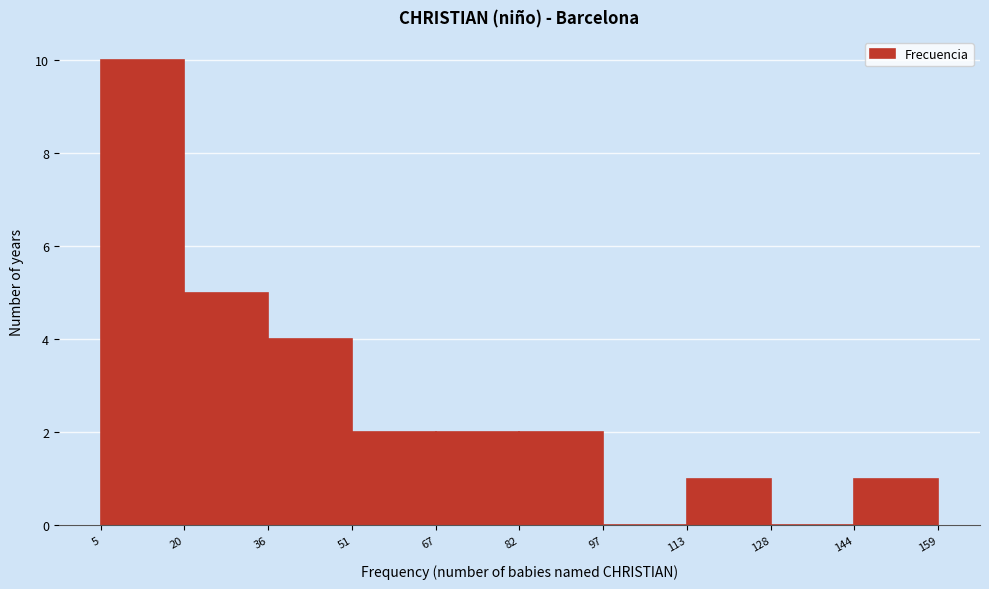

Which range on the x-axis has the tallest bar?

5 to 20